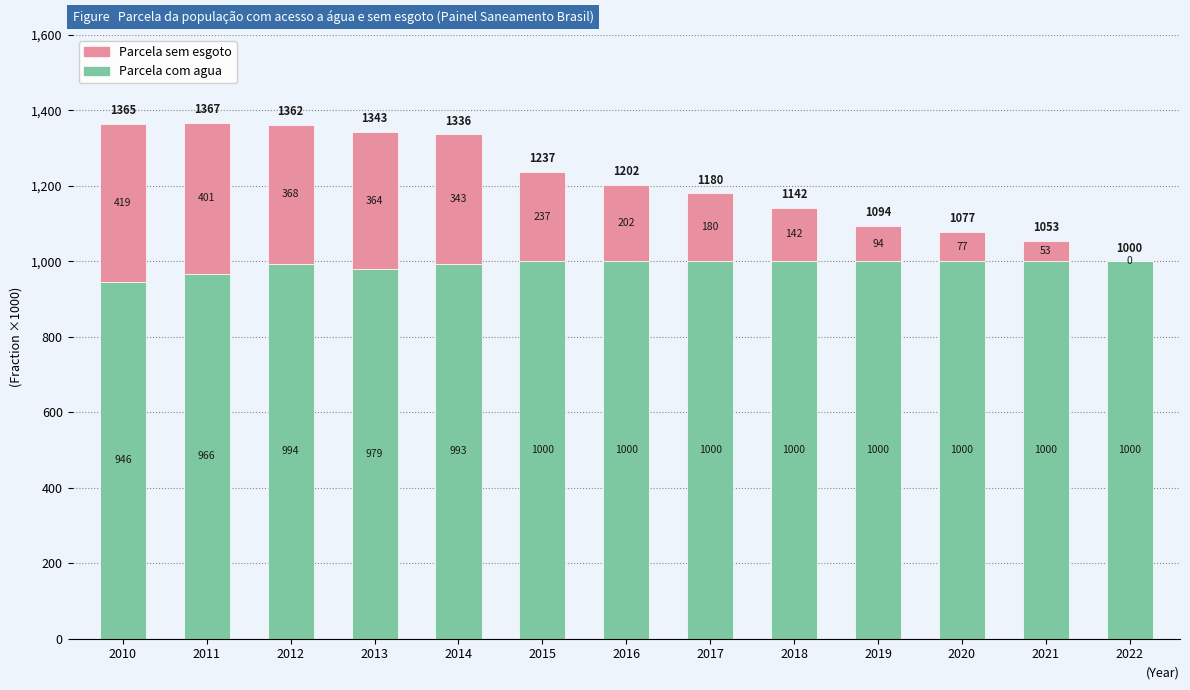

What is the maximum value for Parcela com agua?

1000